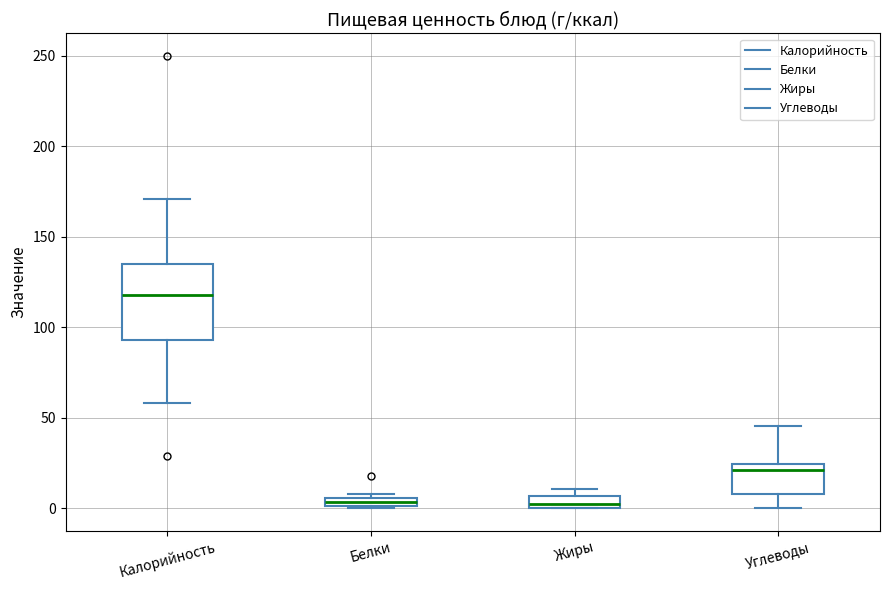

Where does the upper whisker of the box for Углеводы end on the y-axis? The values are not printed on the chart, so give them approximately, as read against the axis.

45